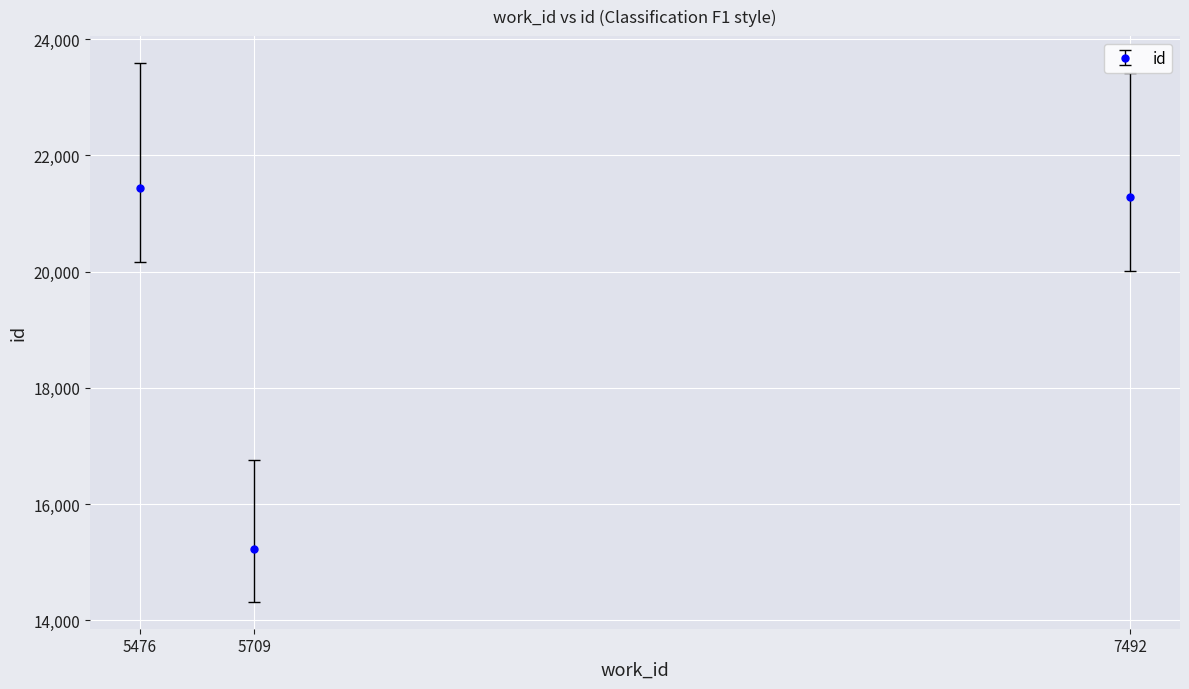

Reading left to right, list all the values displayed in this chart.

5476=21446	5709=15235	7492=21284